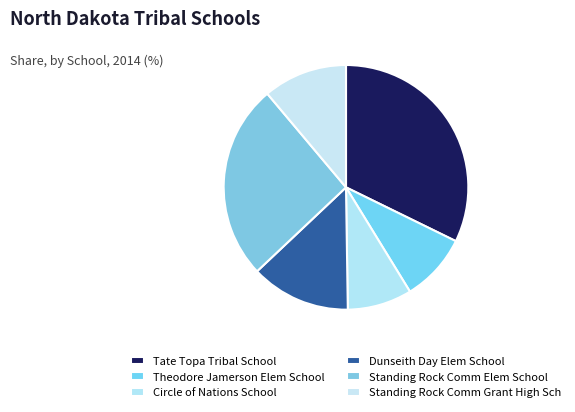

To the nearest percent, what is the combined percentage of Standing Rock Comm Grant High Sch and Tate Topa Tribal School?

43%